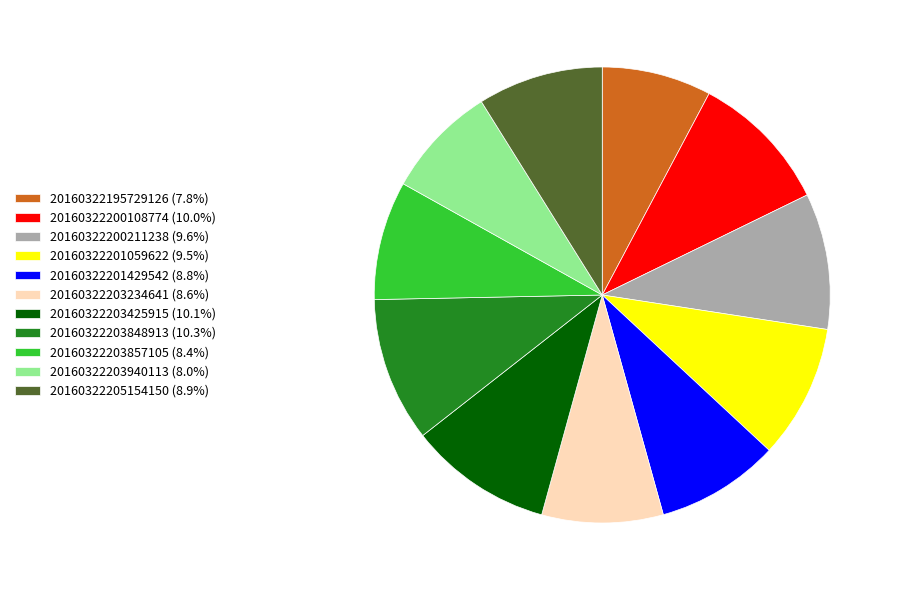

How many slices are in this pie chart?

11